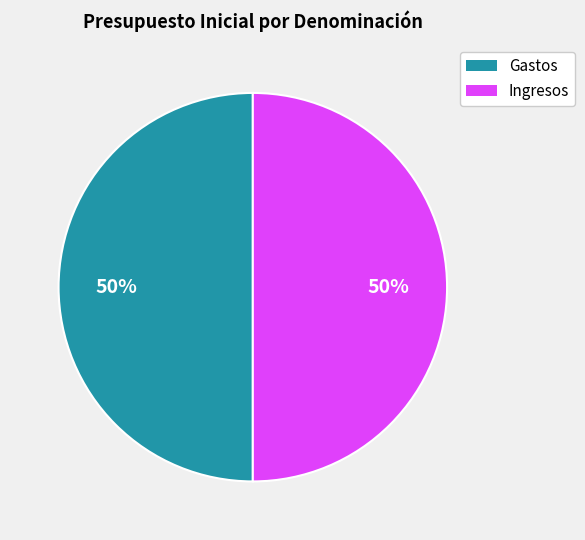

To the nearest percent, what is the average slice percentage?

50%